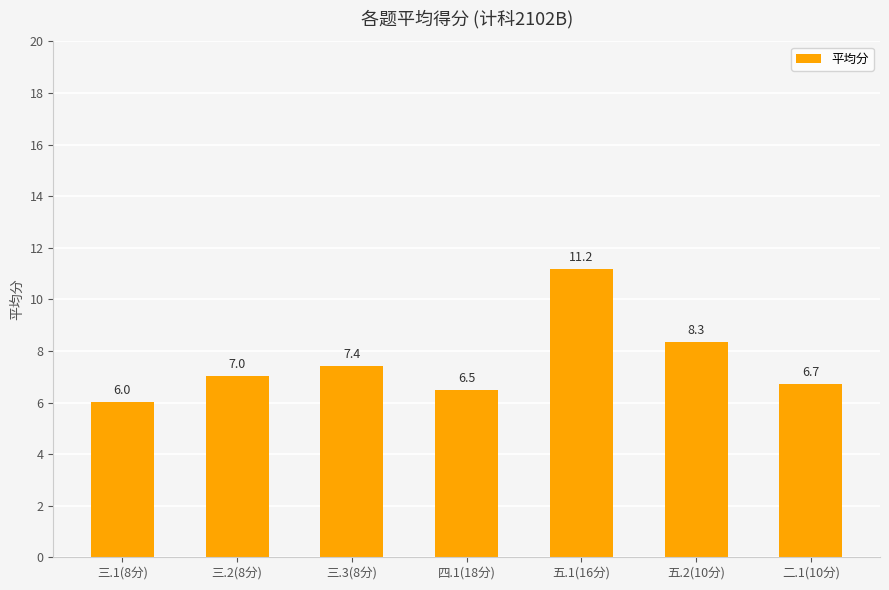

Rank the categories by value from lowest to highest.

三.1(8分), 四.1(18分), 二.1(10分), 三.2(8分), 三.3(8分), 五.2(10分), 五.1(16分)